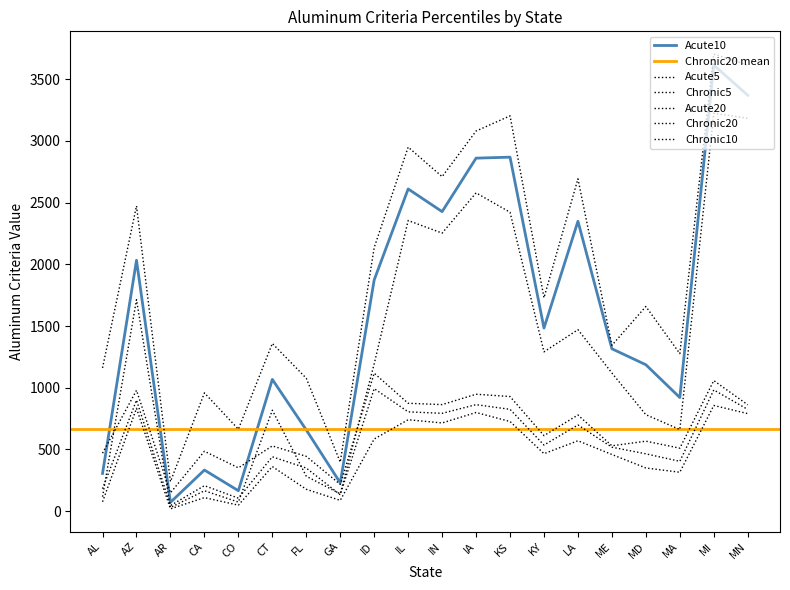

What position from the left is MA?

18